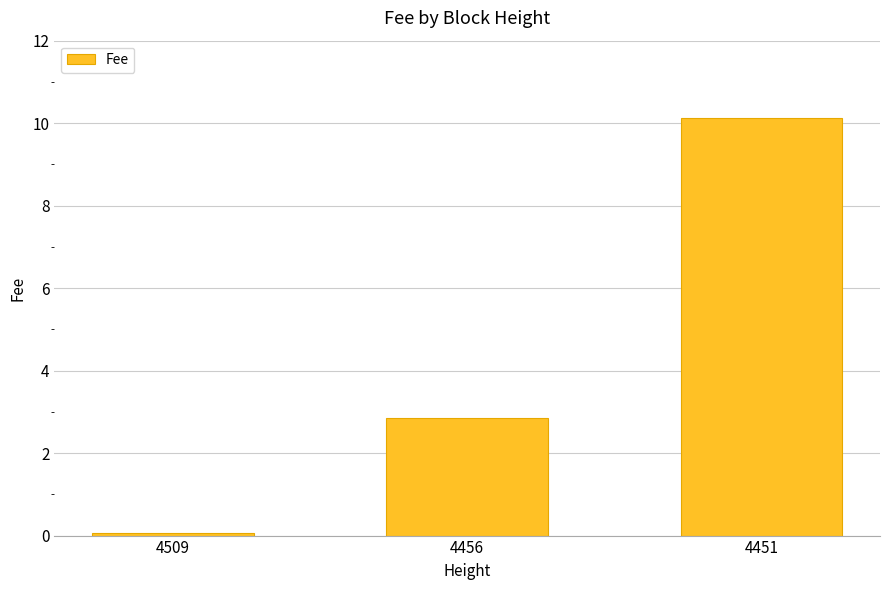

What is the difference between the maximum and minimum values?

10.1